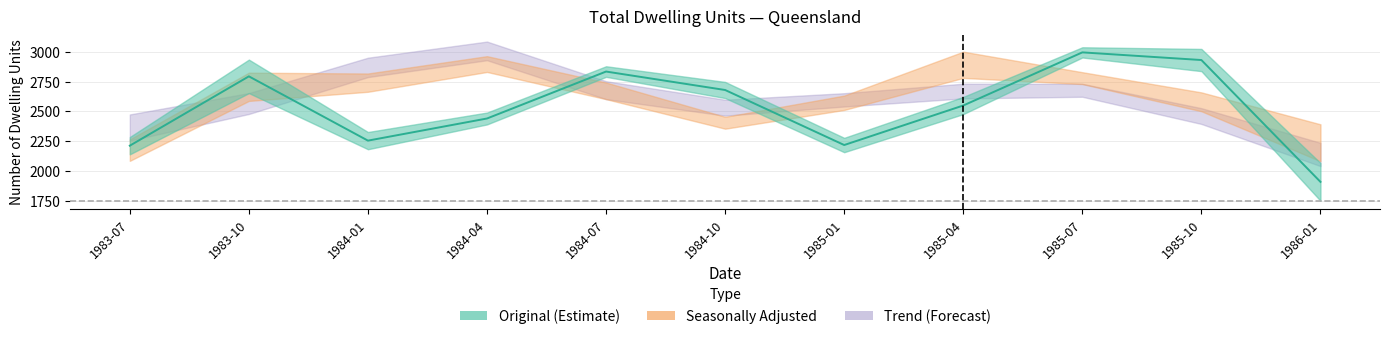

What is the label of the 8th point from the right?

1984-04